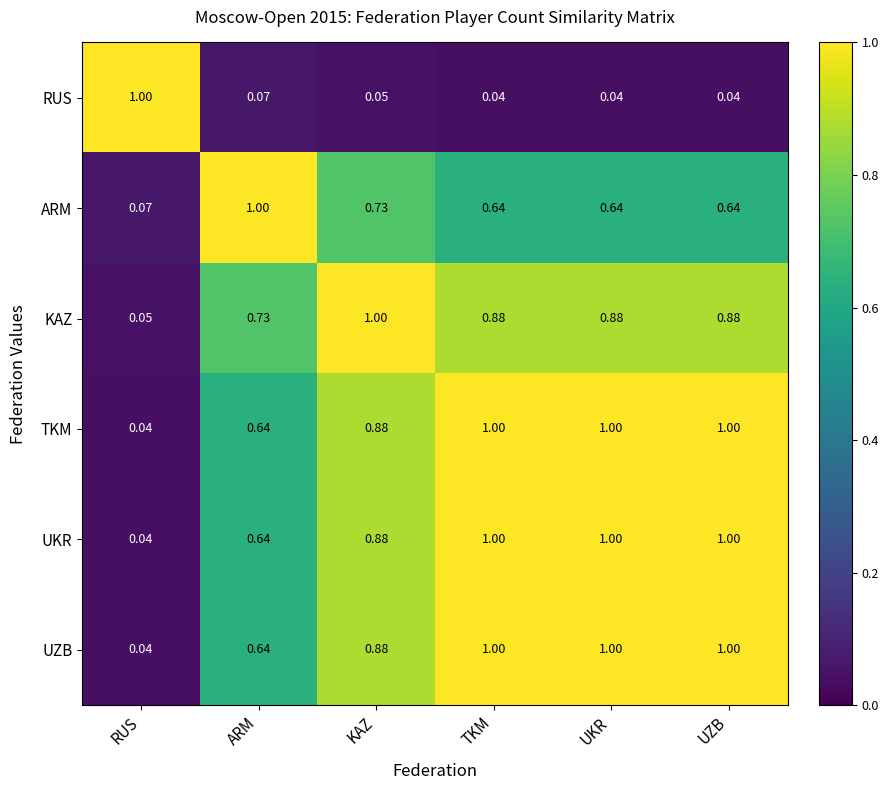

How many series are shown in this chart?

6